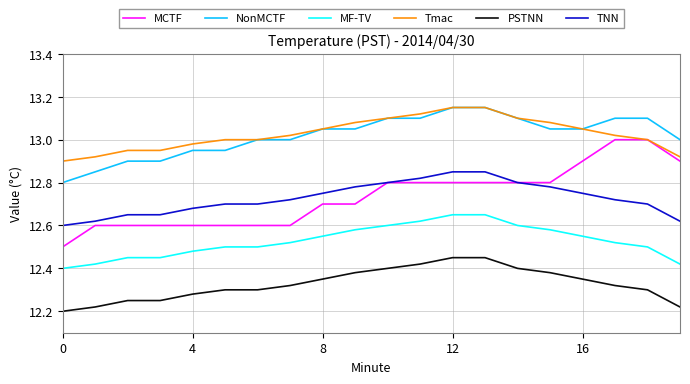

Which series has the largest range (max minus min)?

MCTF